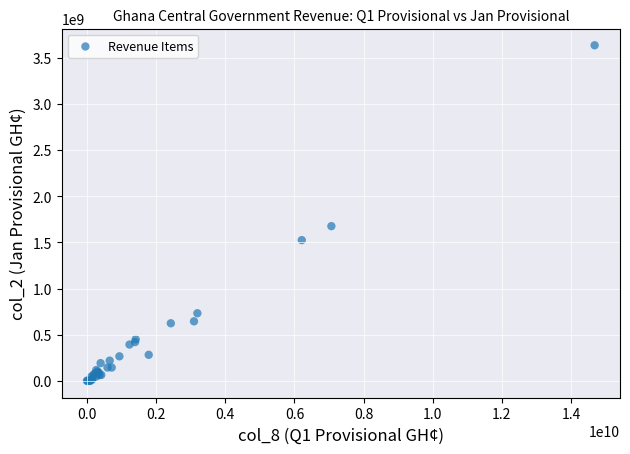

What Y value in the scatter plot is closest to 1817714358?

1676583329.7